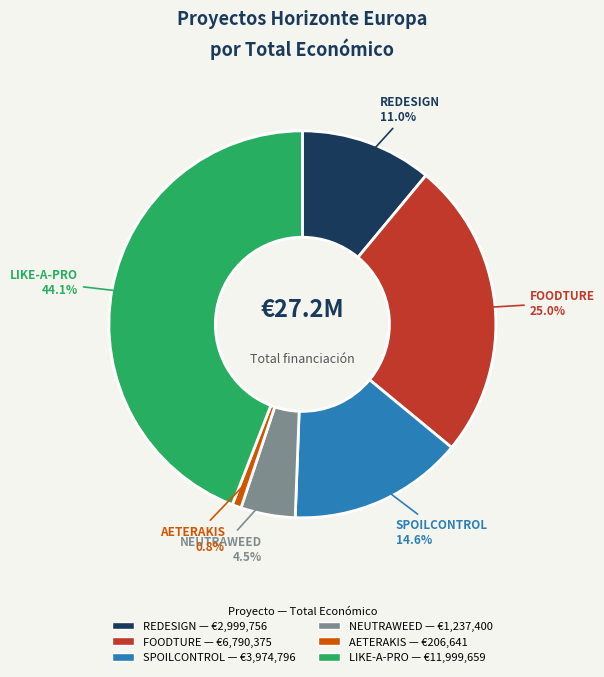

Between SPOILCONTROL and LIKE-A-PRO, which is larger?

LIKE-A-PRO